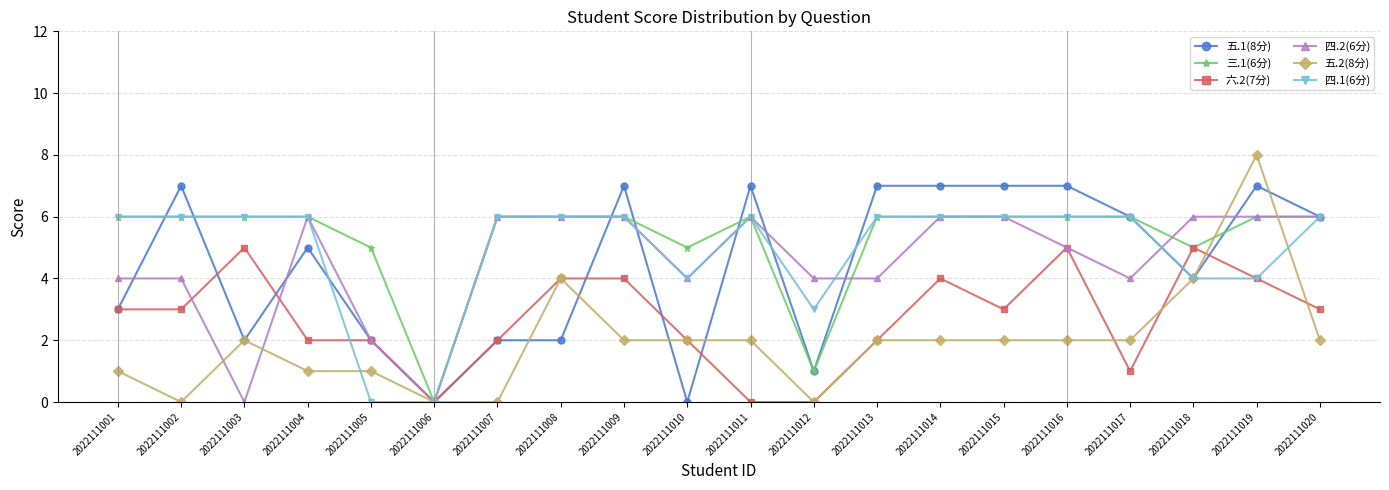

How many categories are shown in the chart?

20